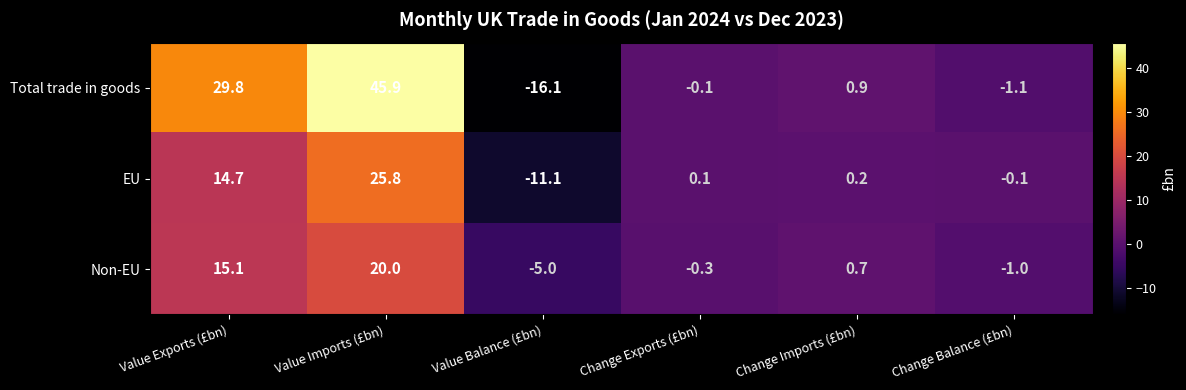

At which category is the sum across all series the highest?

Value Imports (£bn)